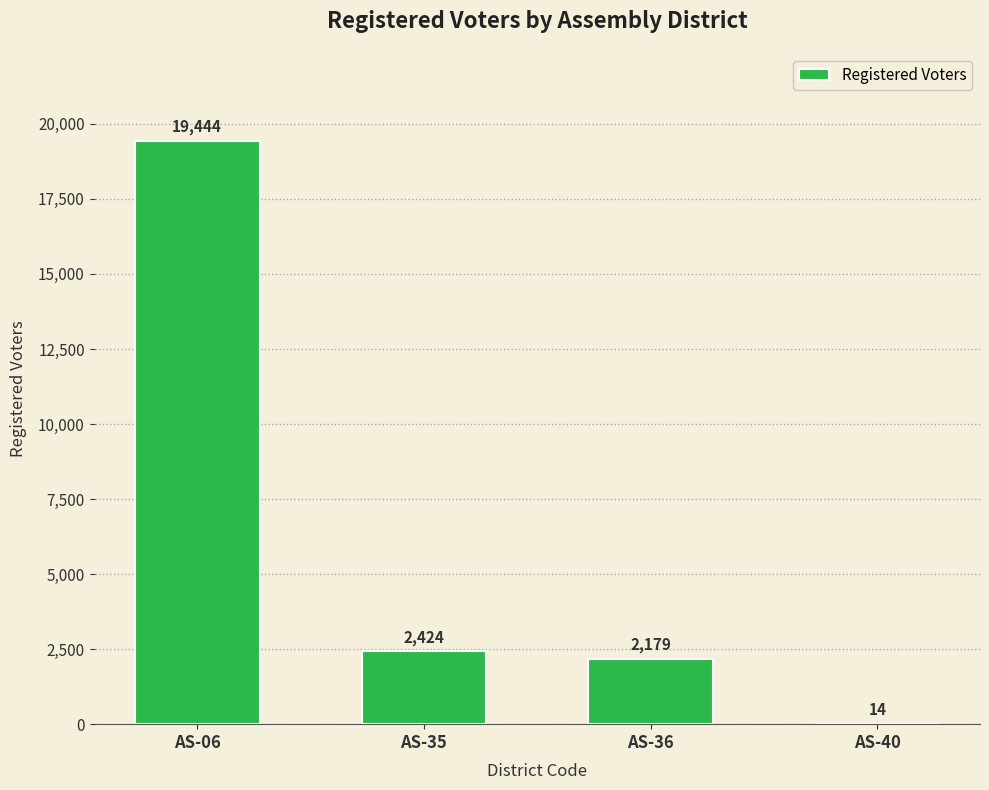

Which has a higher value, AS-35 or AS-40?

AS-35